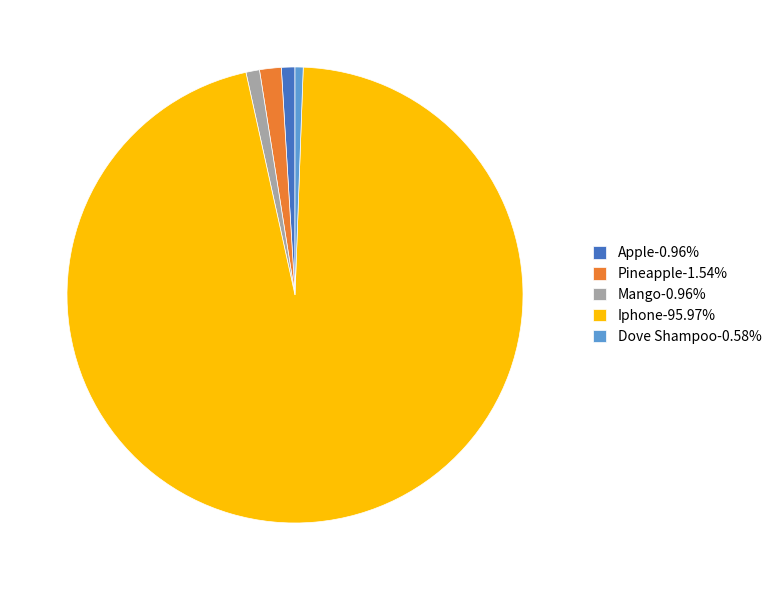

Is the sum of Iphone-95.97% and Dove Shampoo-0.58% greater than half?

Yes